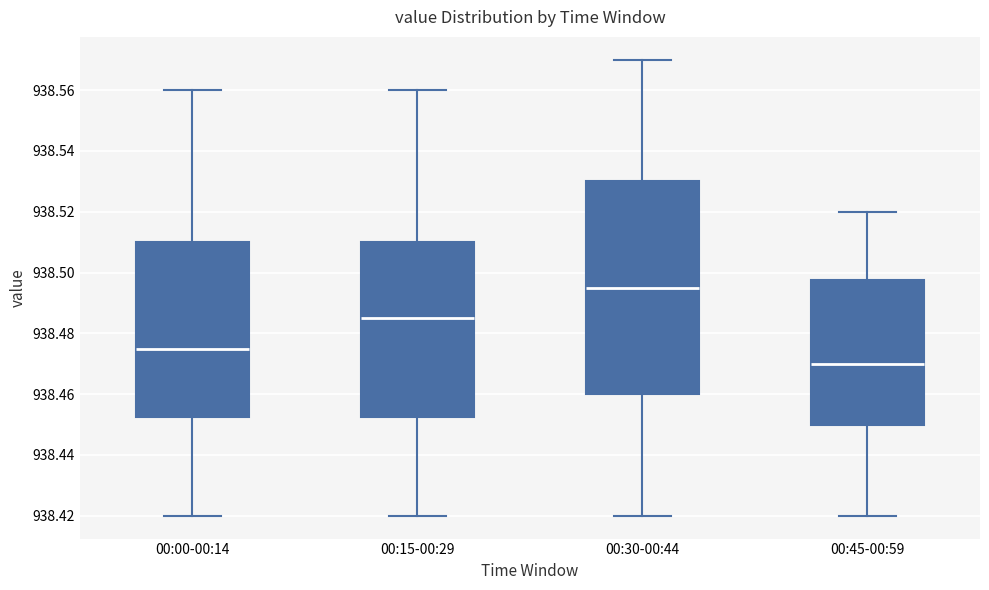

Reading left to right, transcribe this box plot: for each box, give where its median line is, the range the box spans, and where its two whiskers end, as read against the y-axis. The values are not printed on the chart, so give them approximately, as read against the axis.

00:00-00:14: median 938.476, box 938.452 to 938.510, whiskers 938.420 to 938.560
00:15-00:29: median 938.486, box 938.452 to 938.510, whiskers 938.420 to 938.560
00:30-00:44: median 938.496, box 938.460 to 938.530, whiskers 938.420 to 938.570
00:45-00:59: median 938.470, box 938.450 to 938.498, whiskers 938.420 to 938.520